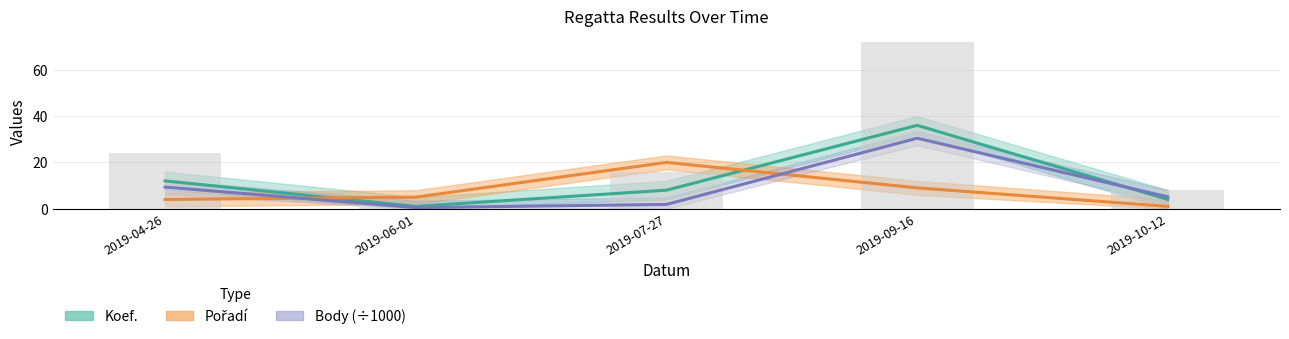

Which label corresponds to the smallest value in the chart?

2019-06-01